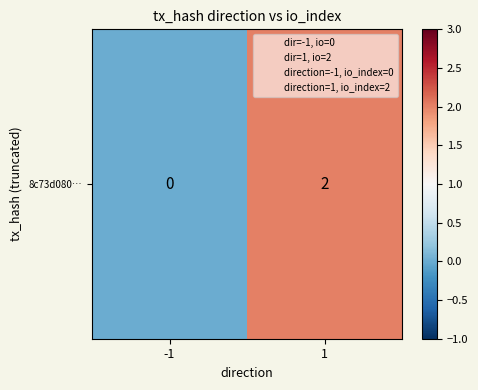

The chart shows a value of 0 at 1. True or false?

False